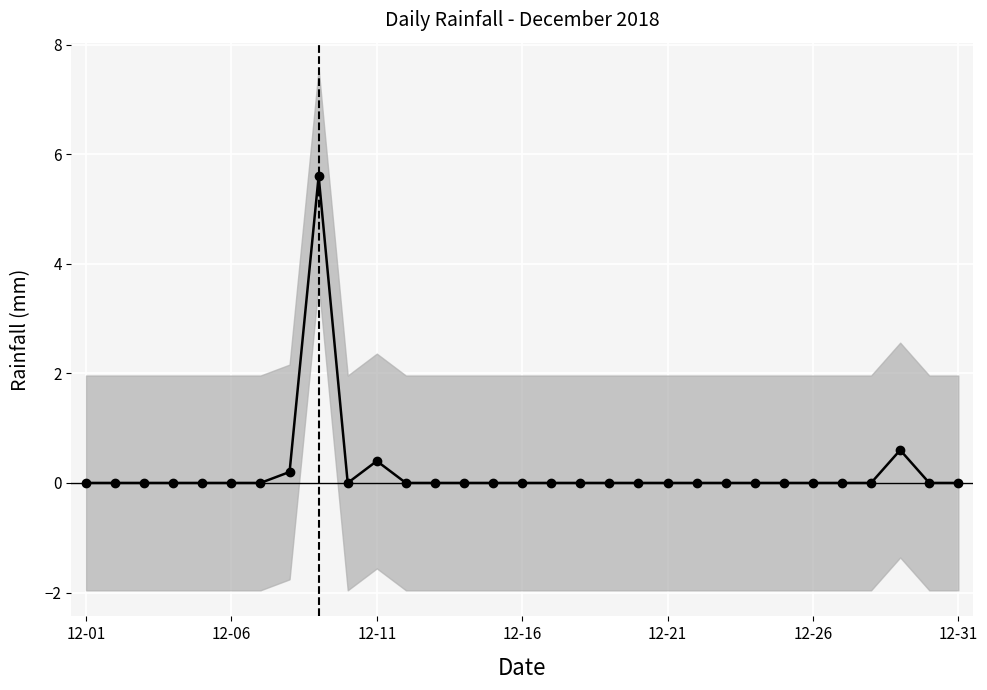

How many values are above zero?

4